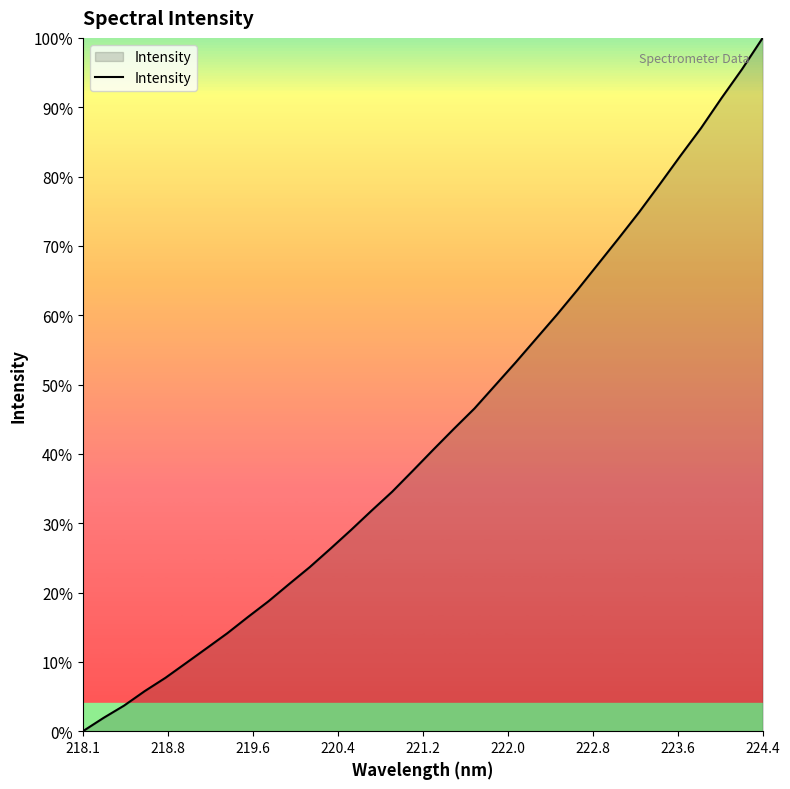

Is this an area chart (filled region under the line)?

Yes